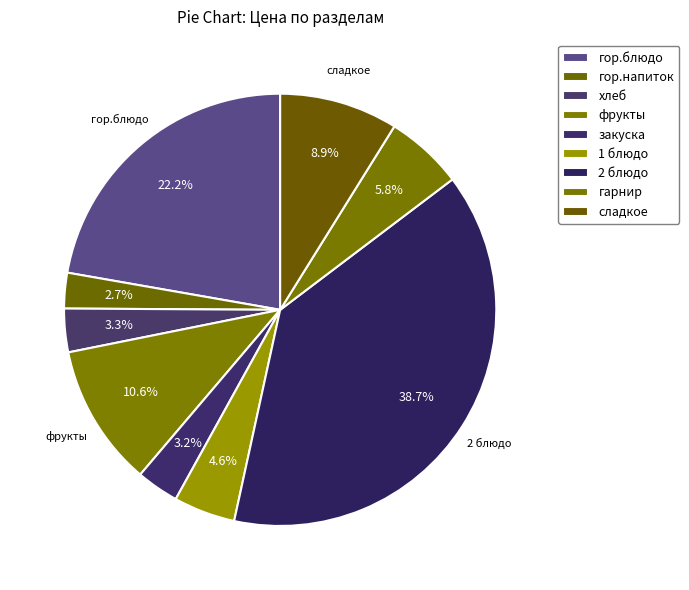

Count the number of slices in the pie.

9